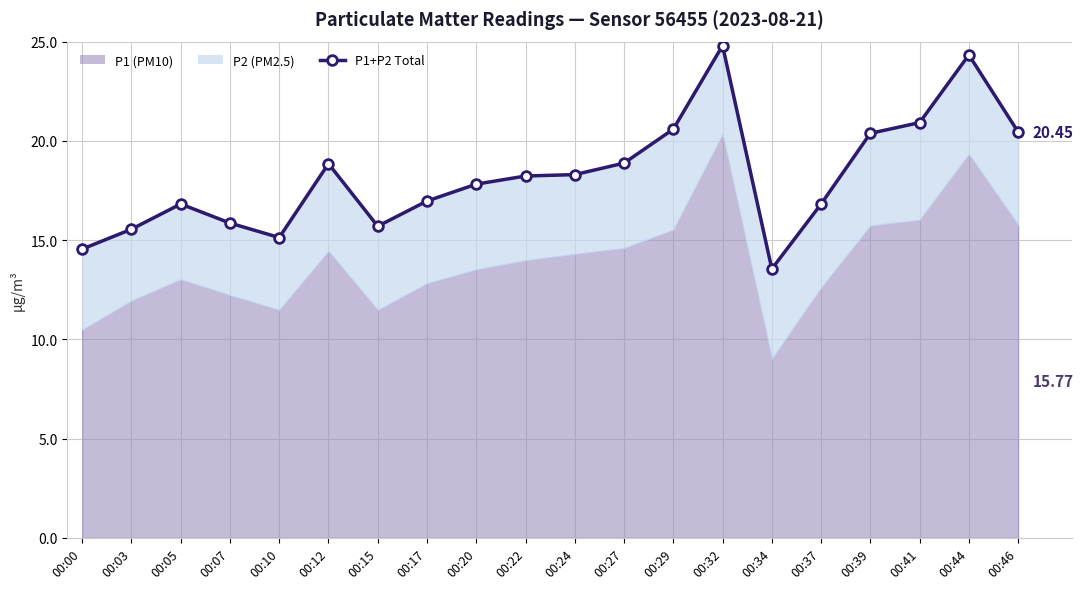

How many interior local peaks (higher than both neighbors) does the data have?

4